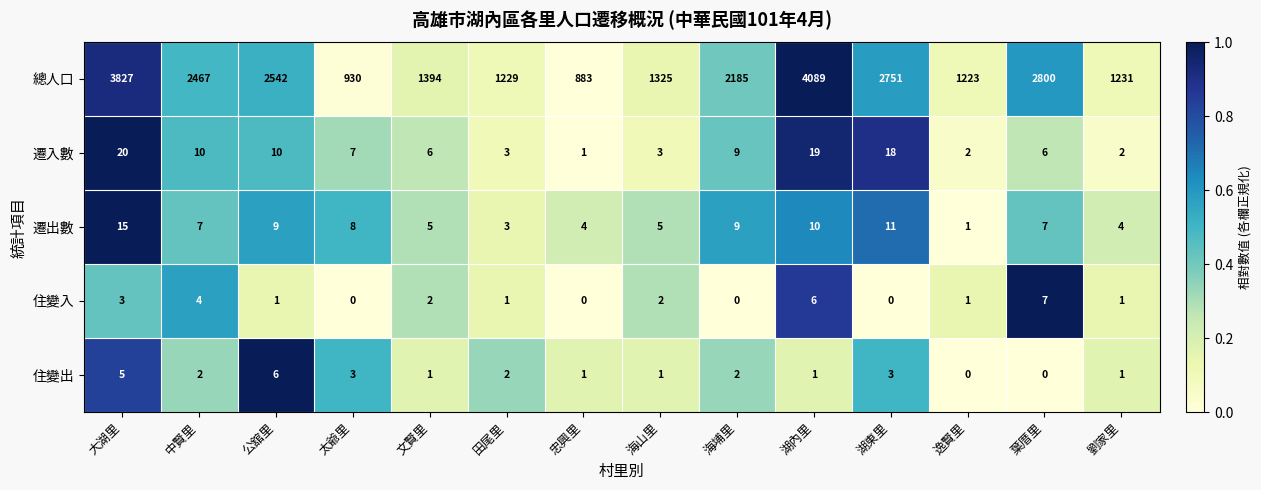

The value of 遷入數 at 田尾里 is 4. True or false?

False